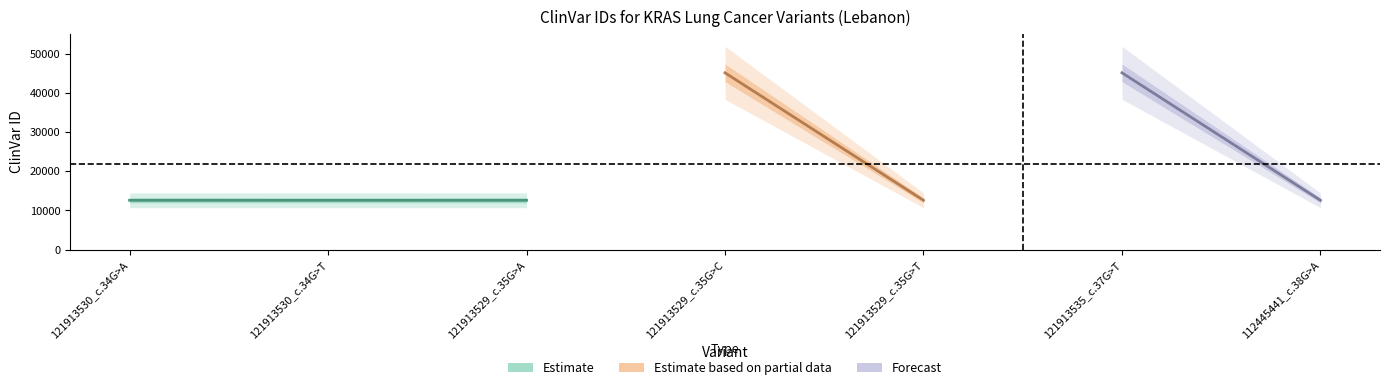

What is the change in value from 121913529_c.35G>A to 112445441_c.38G>A?

-2